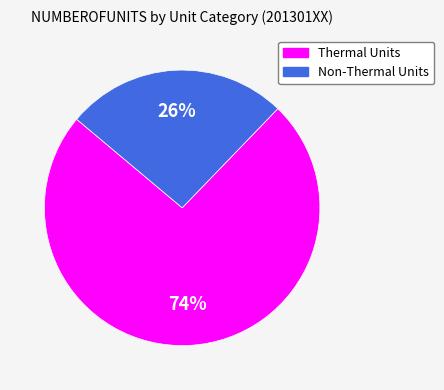

How many slices are in this pie chart?

2